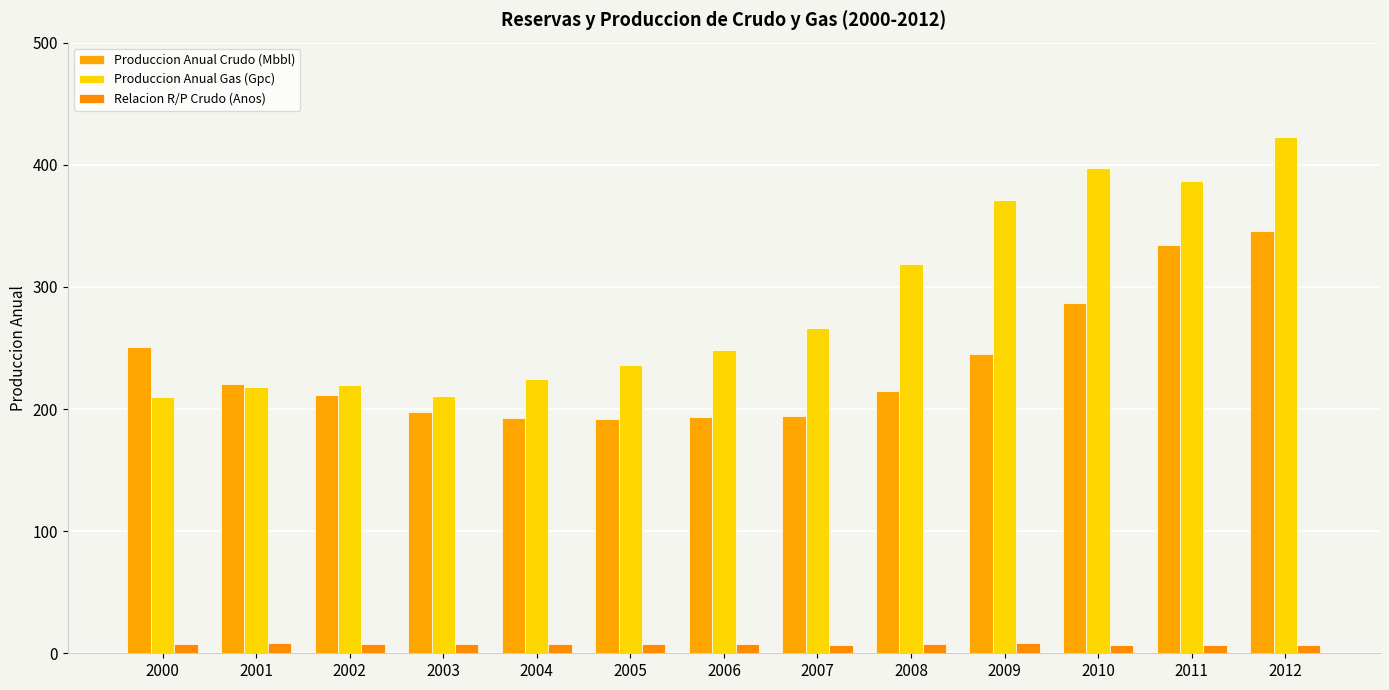

Which series has the widest spread of values?

Produccion Anual Gas (Gpc)